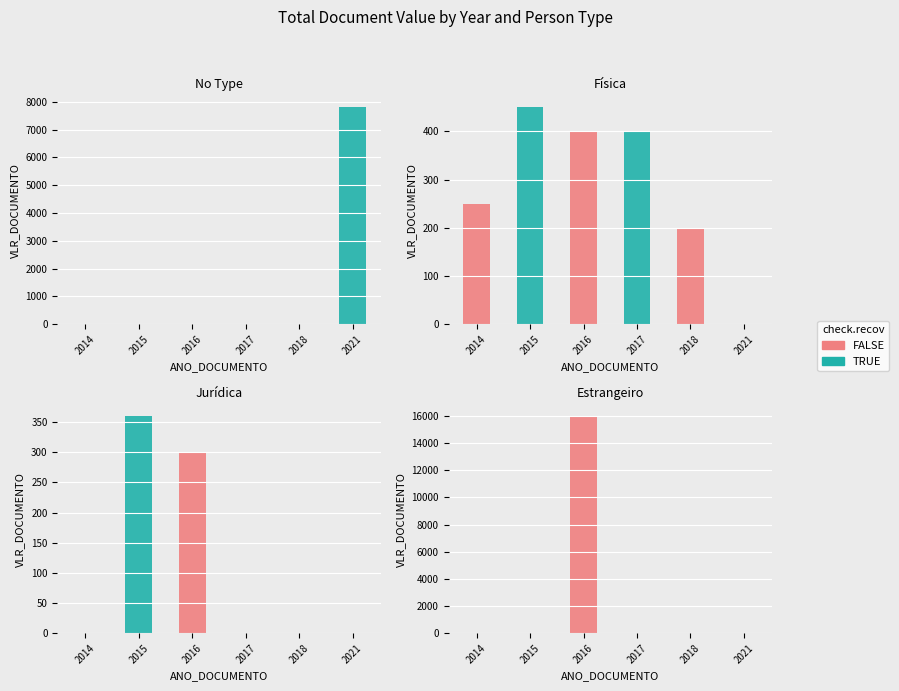

Which series has the widest spread of values?

FALSE